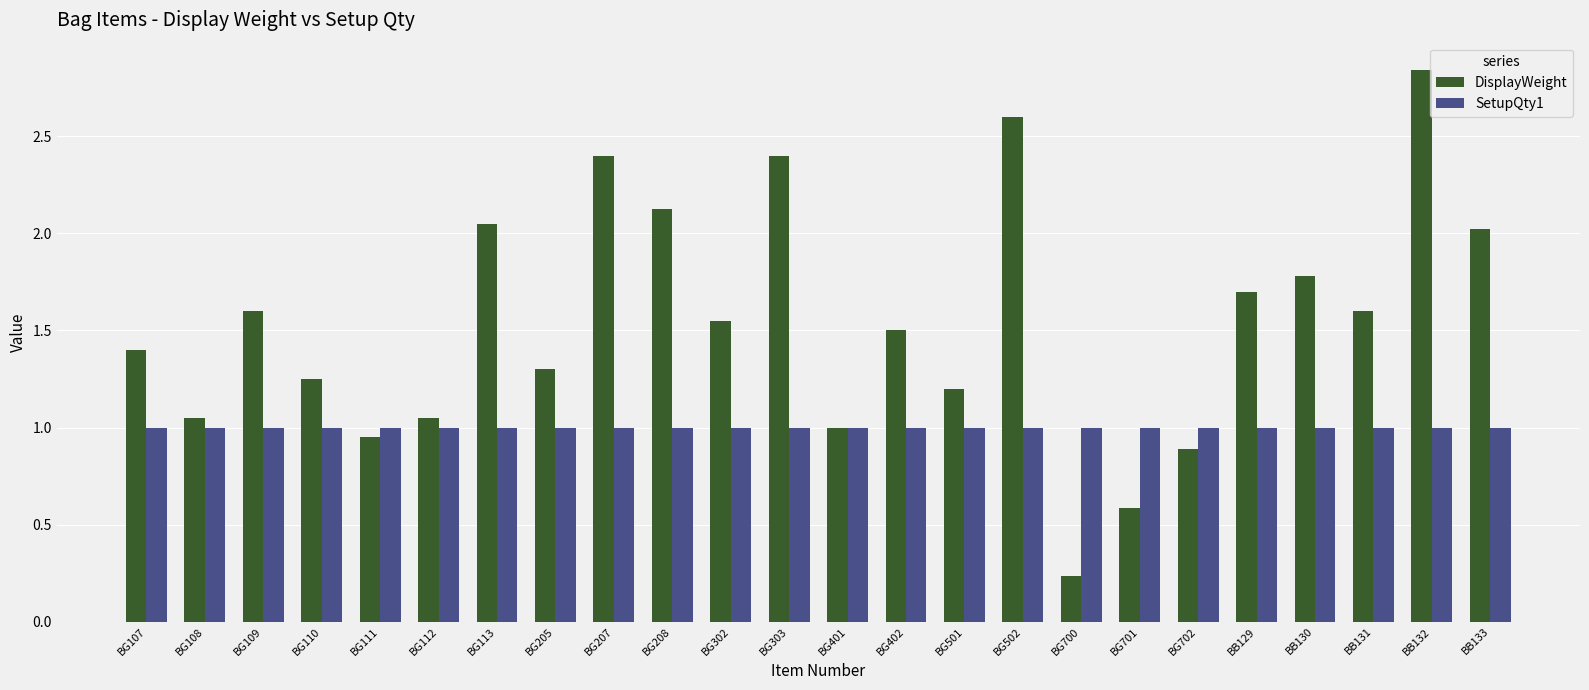

At which category is the sum across all series the highest?

BB132